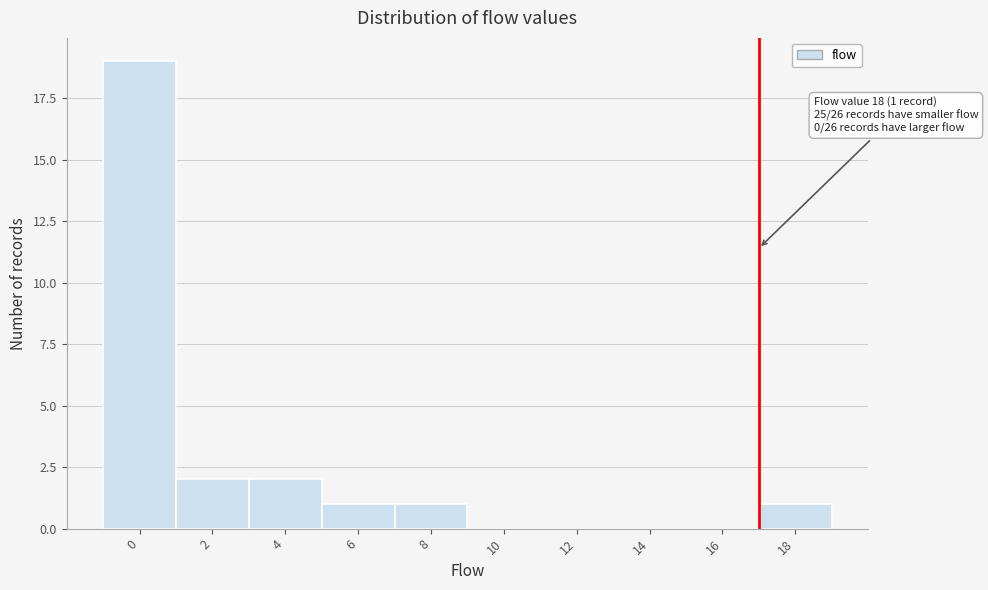

Reading left to right, transcribe all the data shown in this chart.

0=19	2=2	4=2	6=1	8=1	10=0	12=0	14=0	16=0	18=1